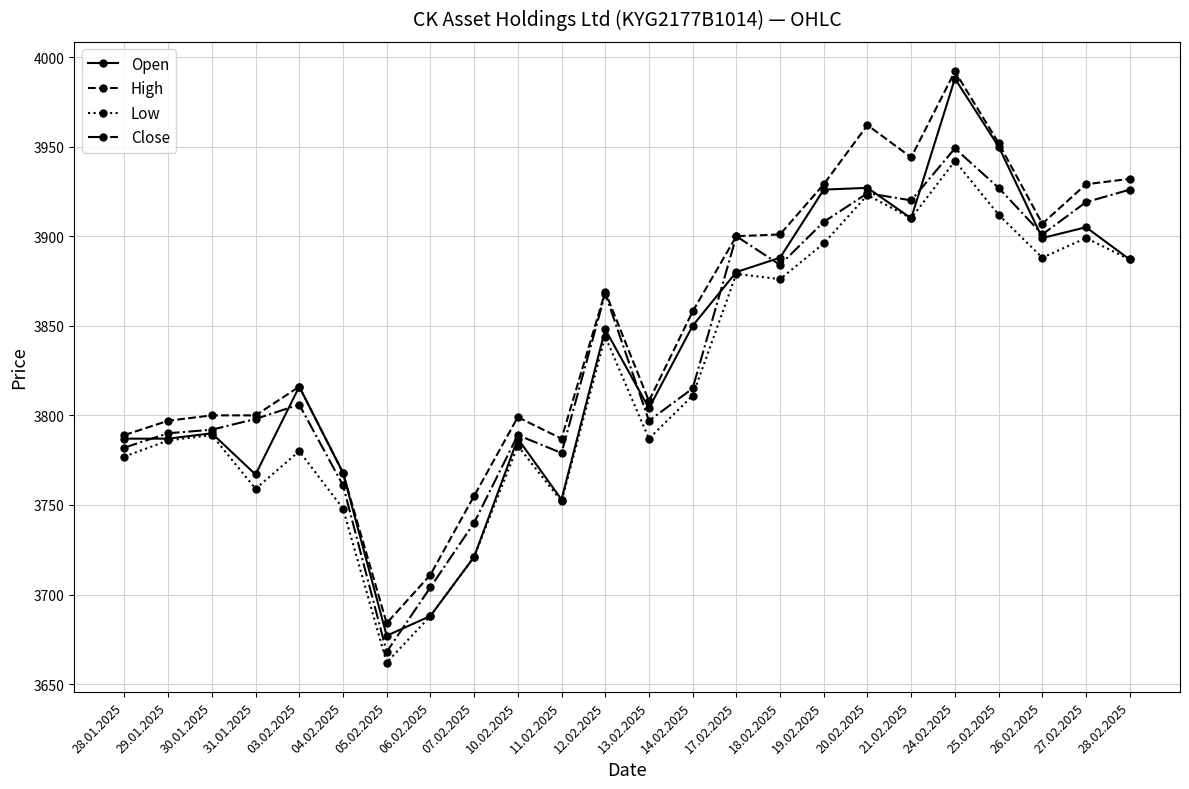

True or false: High has more than 1 interior local peaks.

True